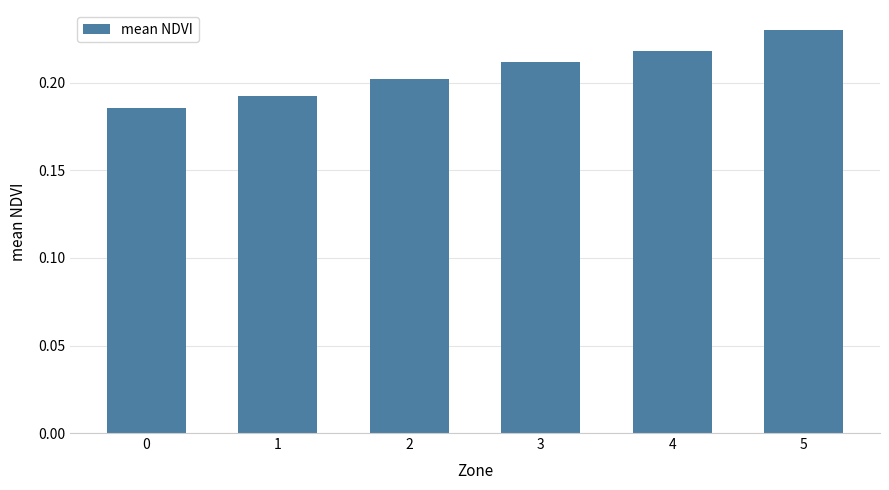

List the labels in order of value, smallest first.

0, 1, 2, 3, 4, 5